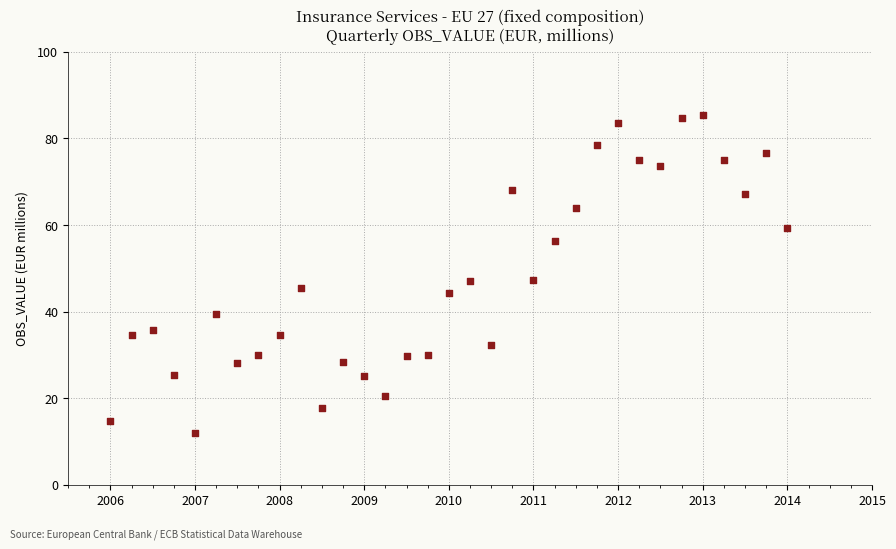

What is the range of X values (max minus min)?

8.0